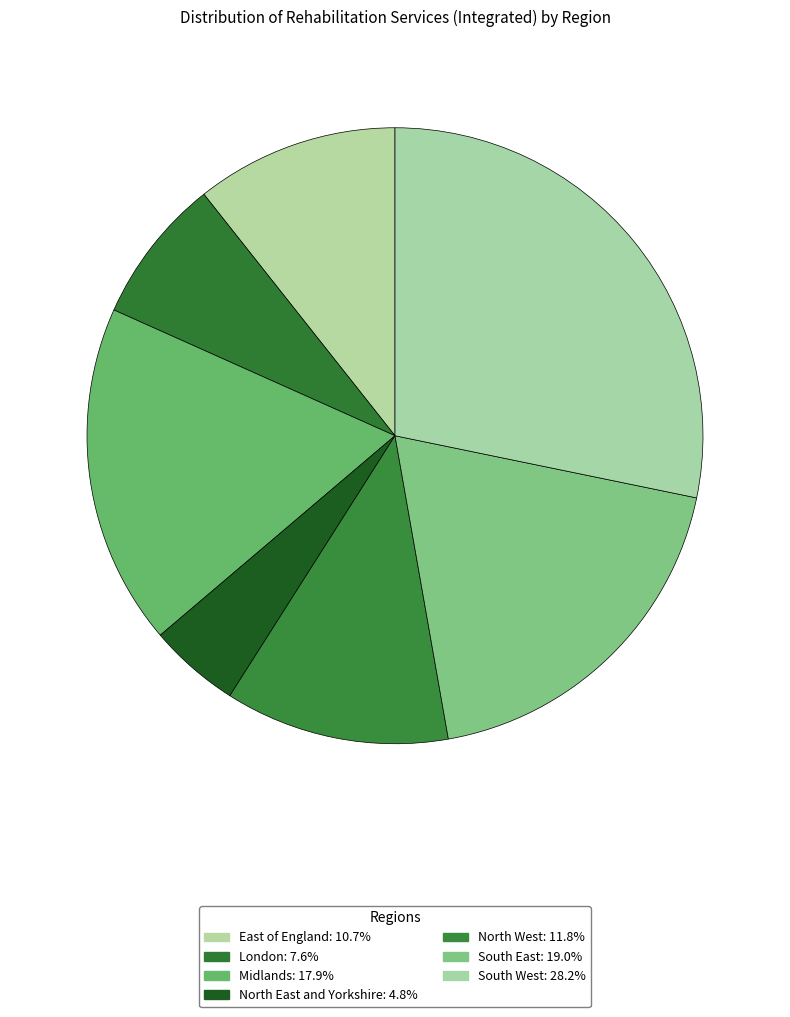

To the nearest percent, what is the average slice percentage?

14%